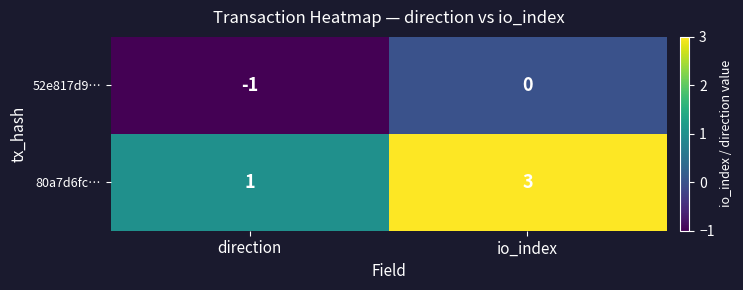

What is the sum of the 80a7d6fc… values at direction and io_index?

4